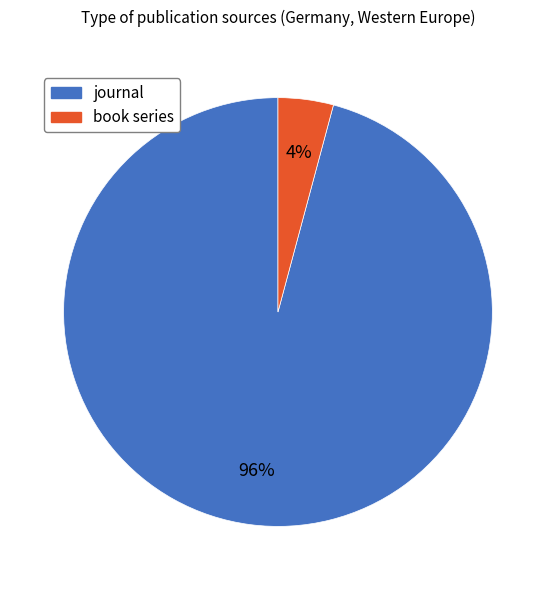

Between book series and journal, which is larger?

journal